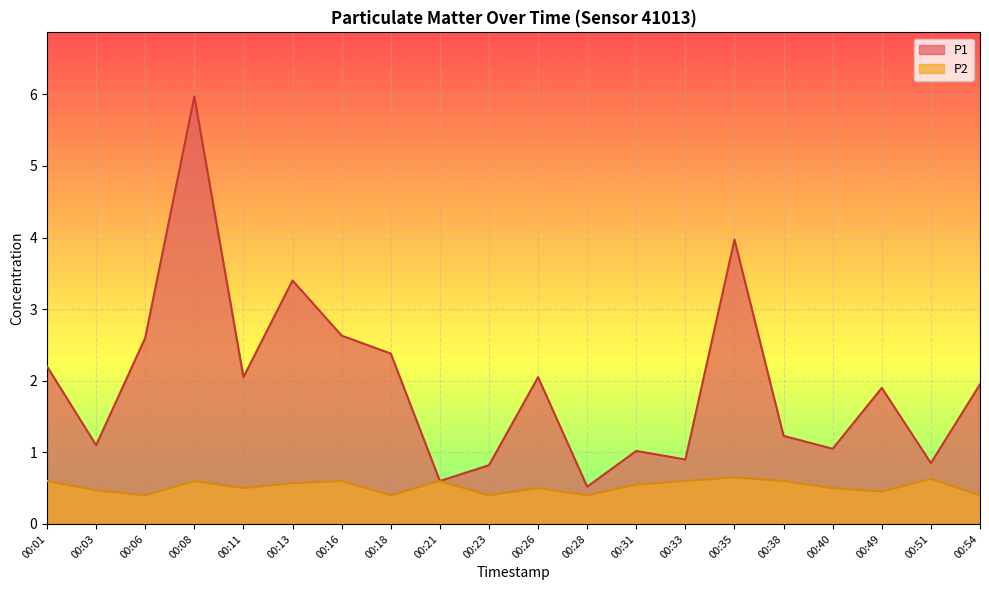

The P1 series shows 1.6 at 00:31. True or false?

False